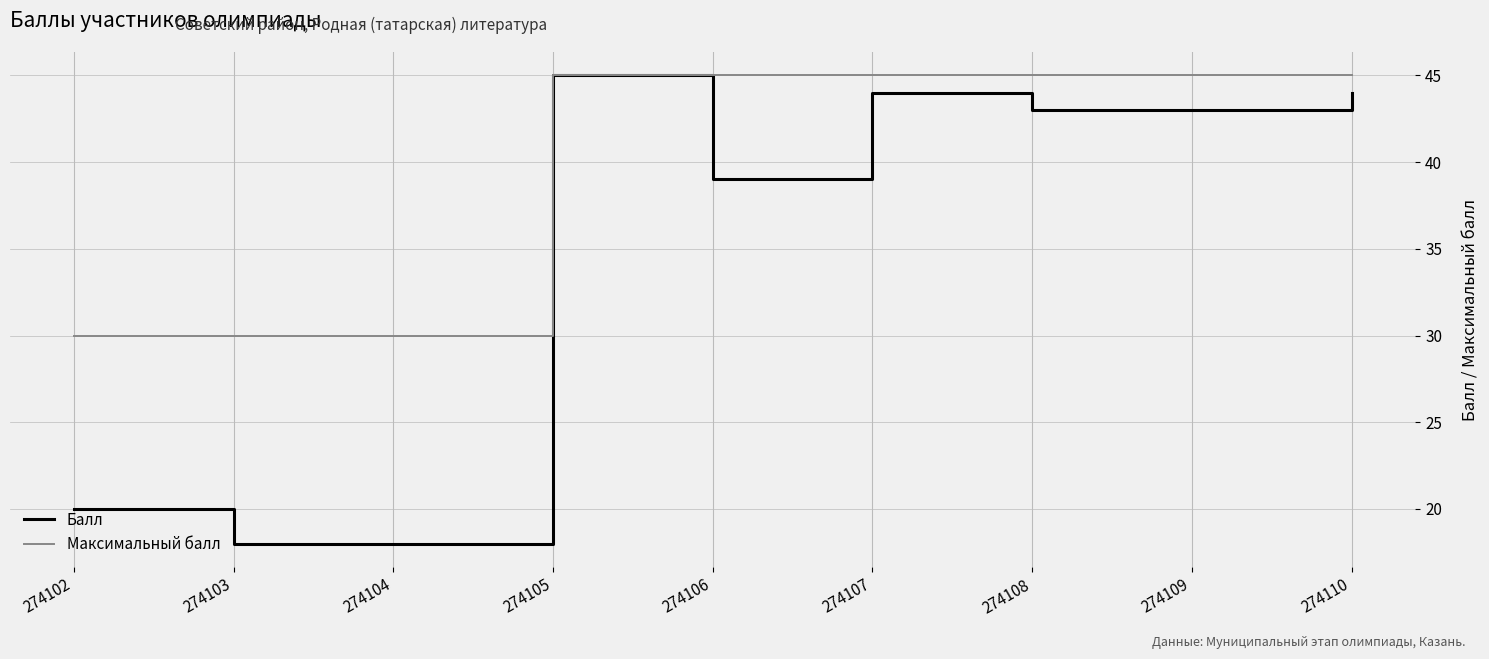

At how many categories does at least one series exceed 41?

6